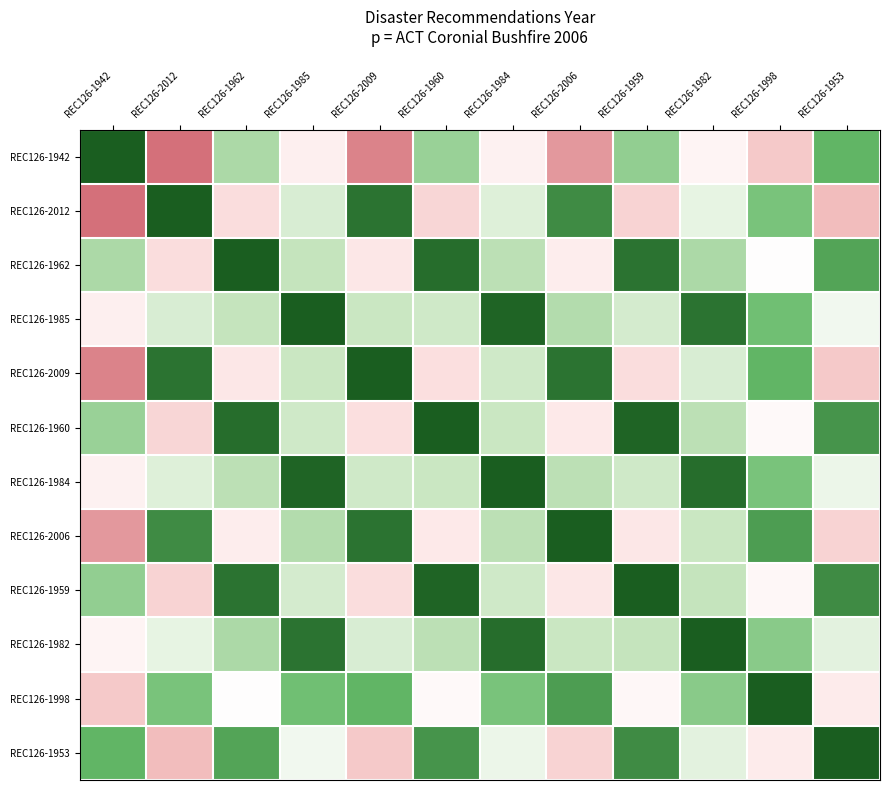

At which category is the sum across all series the highest?

REC126-1984